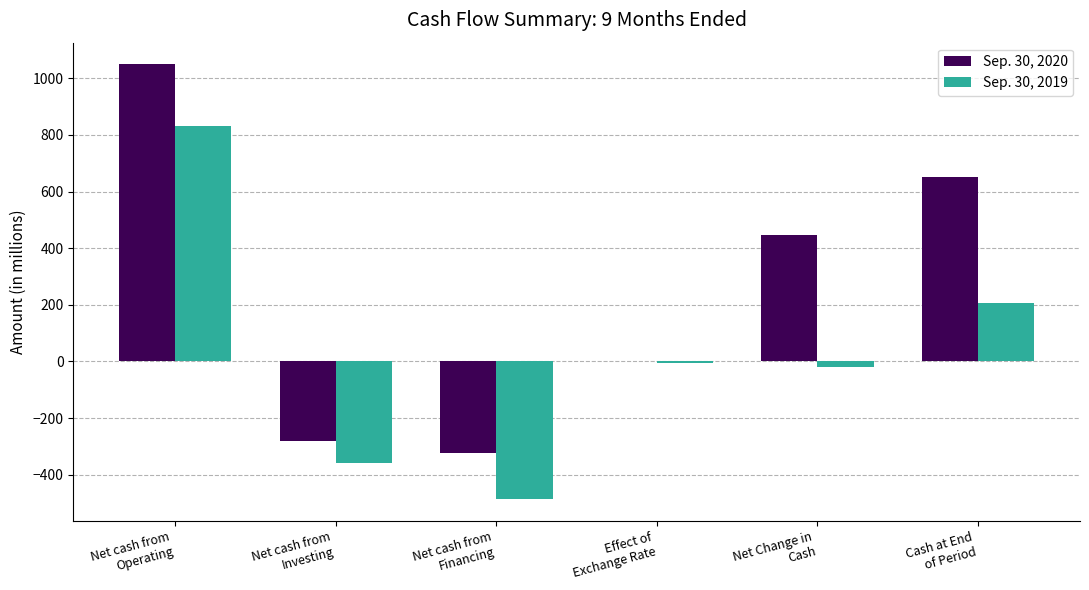

What is the spread (max minus min) of values at Net cash from
Investing?

78